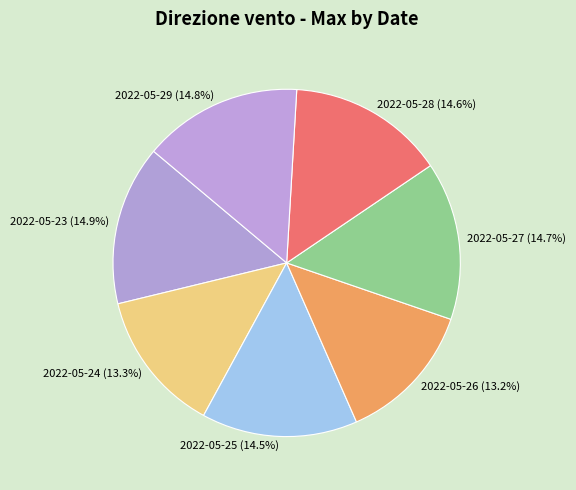

Which has a higher value, 2022-05-24 (13.3%) or 2022-05-27 (14.7%)?

2022-05-27 (14.7%)